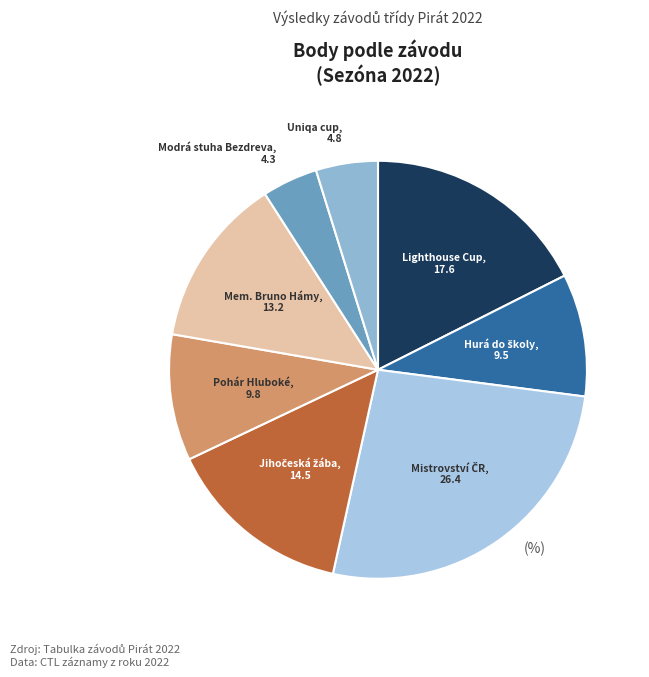

Count the number of slices in the pie.

8